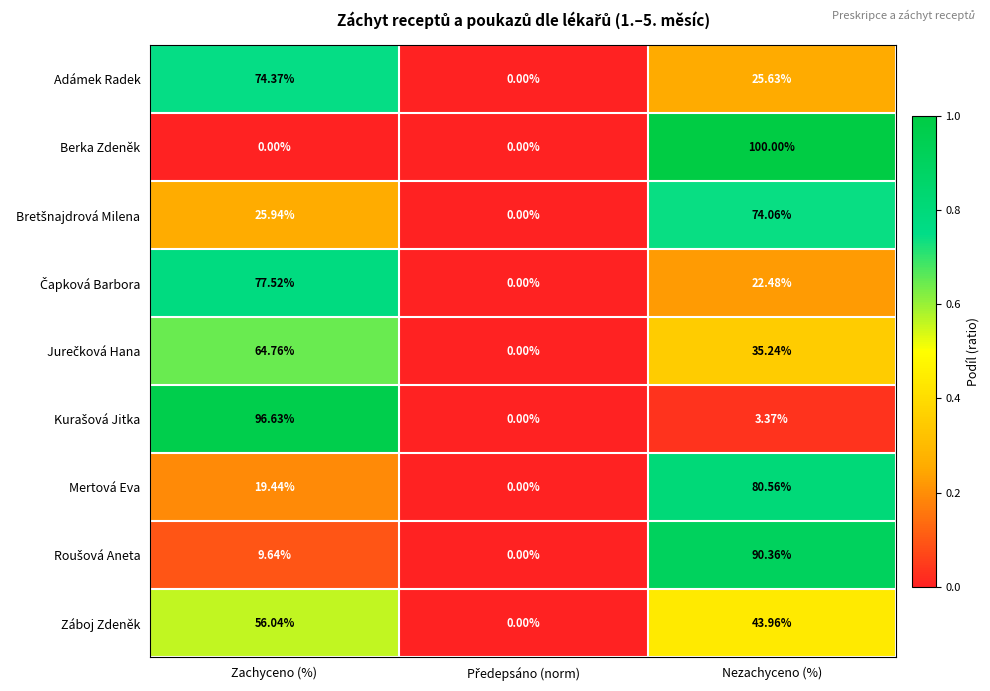

At which category is the sum across all series the highest?

Nezachyceno (%)